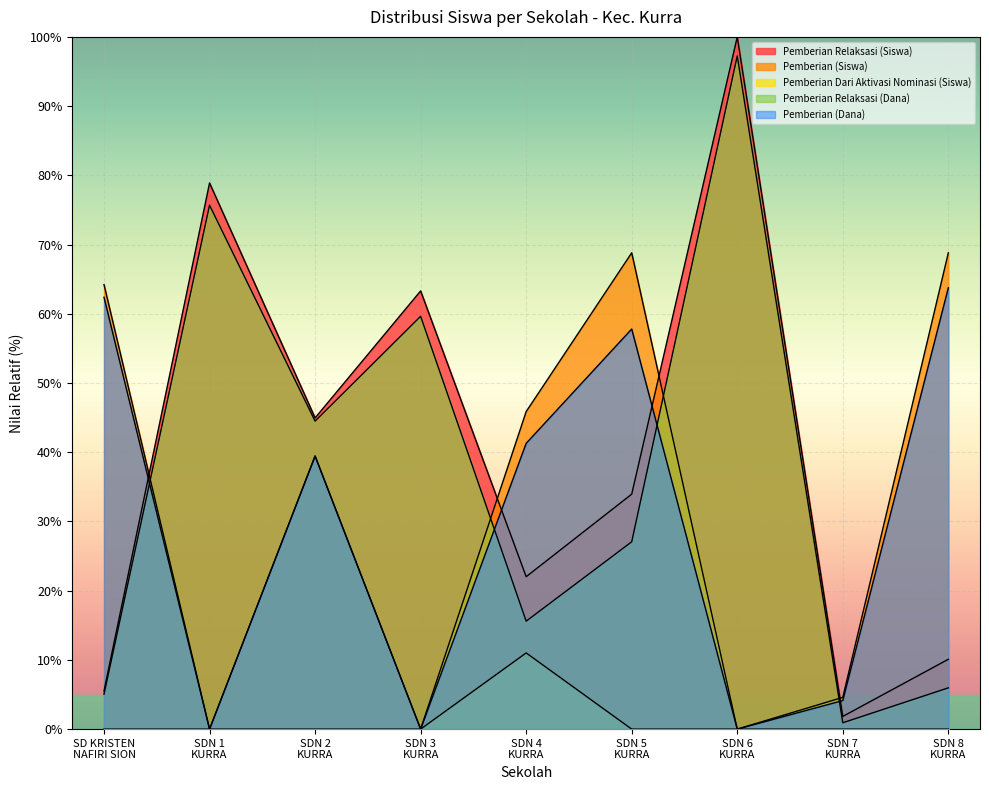

How many values in the Pemberian Relaksasi (Dana) series are below 27?

4